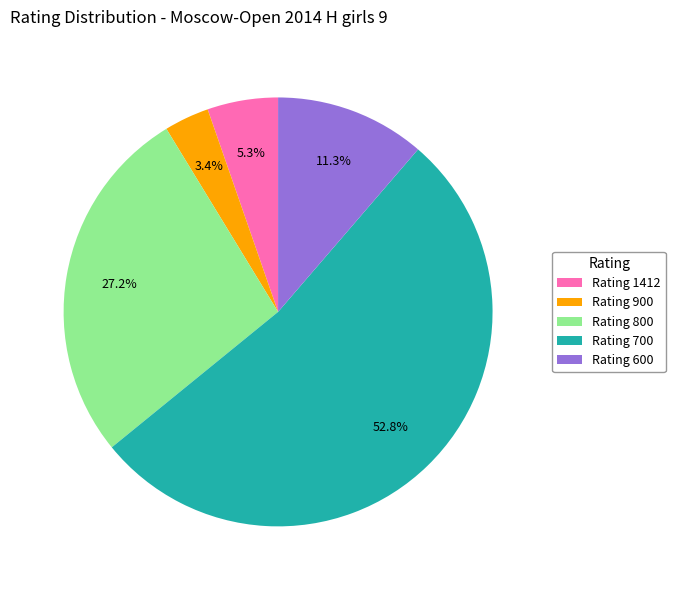

Which has a higher value, Rating 700 or Rating 800?

Rating 700